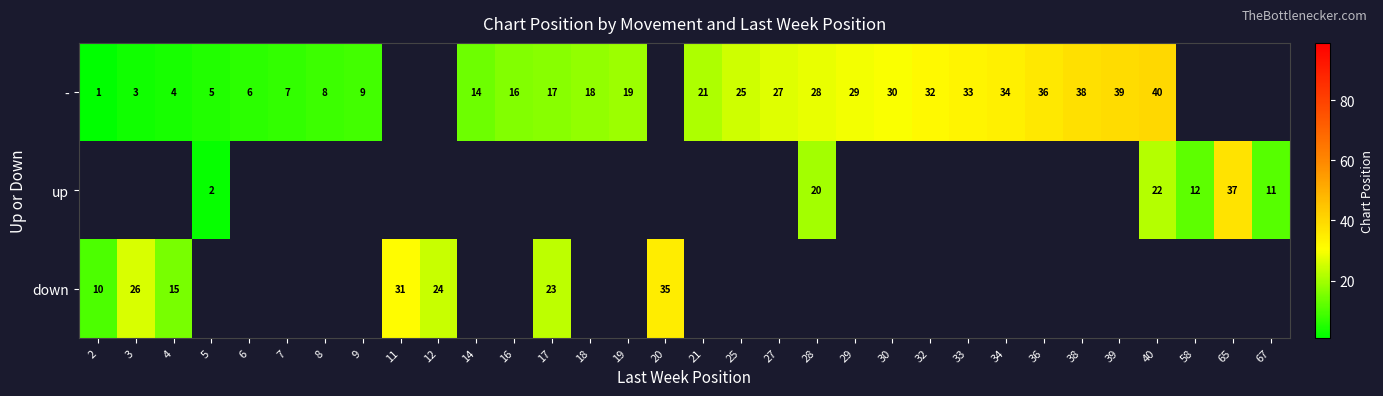

How many categories are shown in the chart?

32